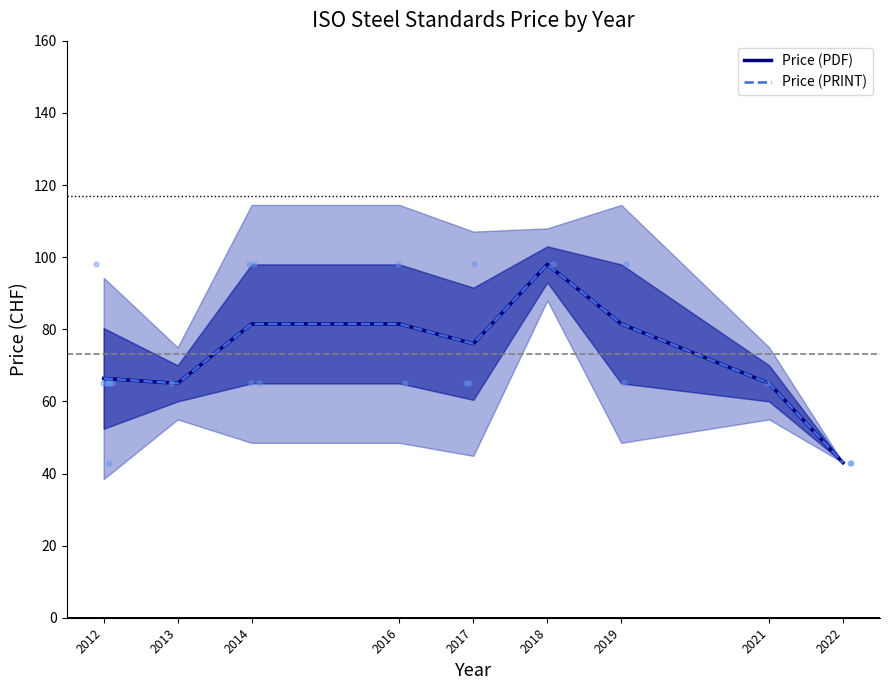

At how many categories does at least one series exceed 51?

8